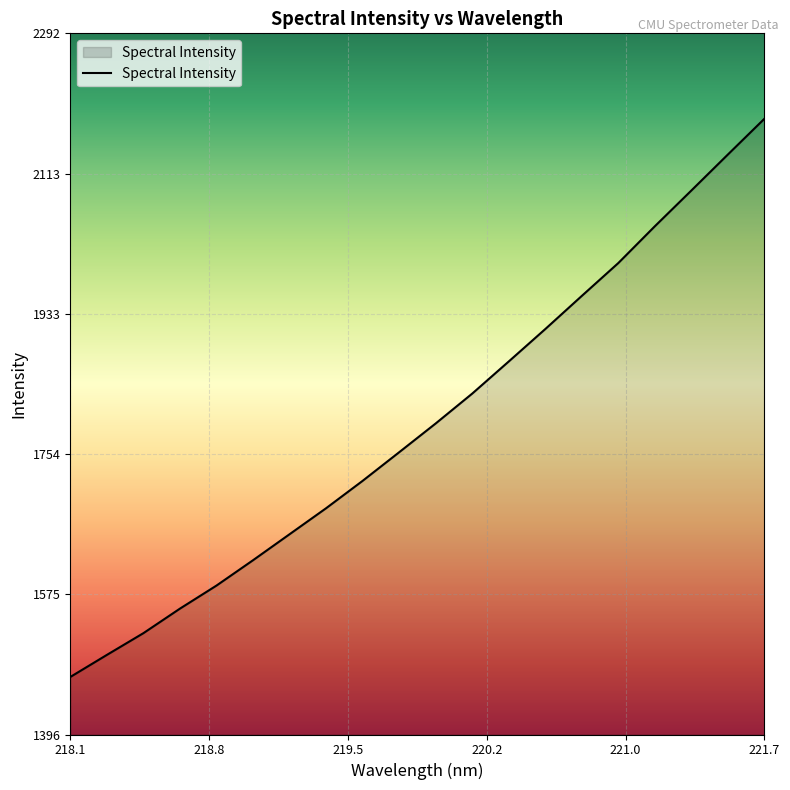

What is the difference between the maximum and minimum values?

713.2